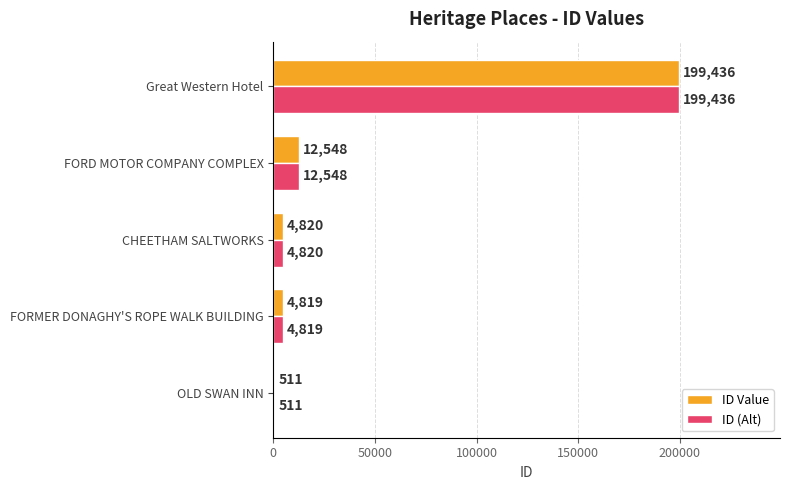

What is the sum of all ID Value values?

222134